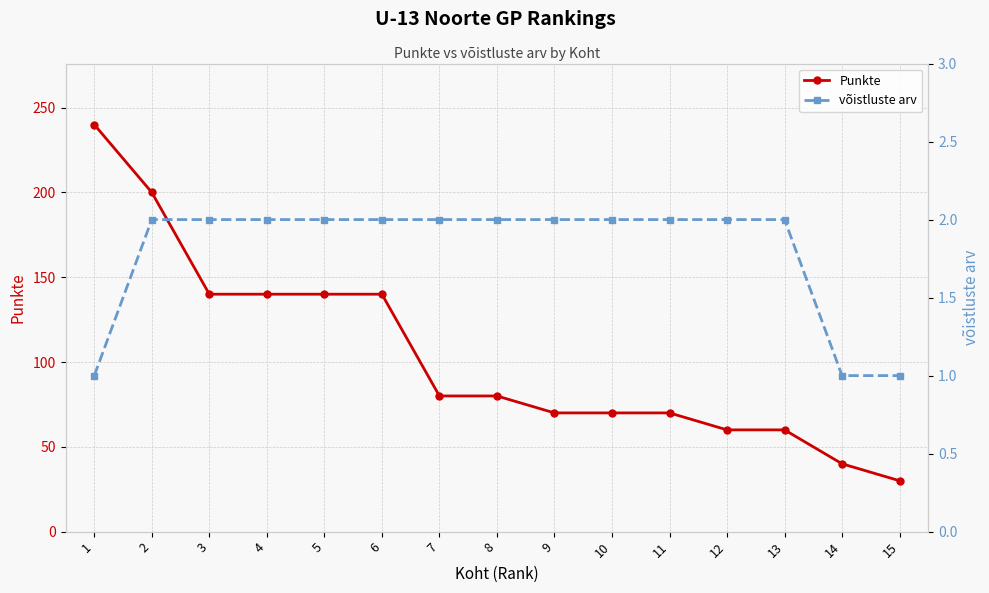

Which series has the largest total across all categories?

Punkte